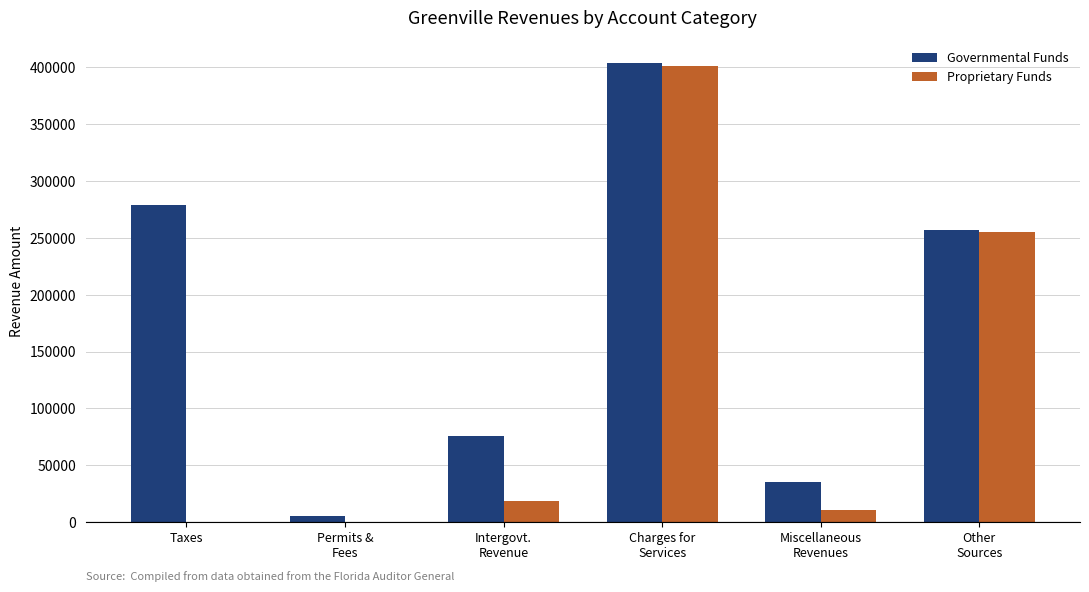

Is the value of Proprietary Funds at Charges for
Services greater than the value of Governmental Funds at Intergovt.
Revenue?

Yes